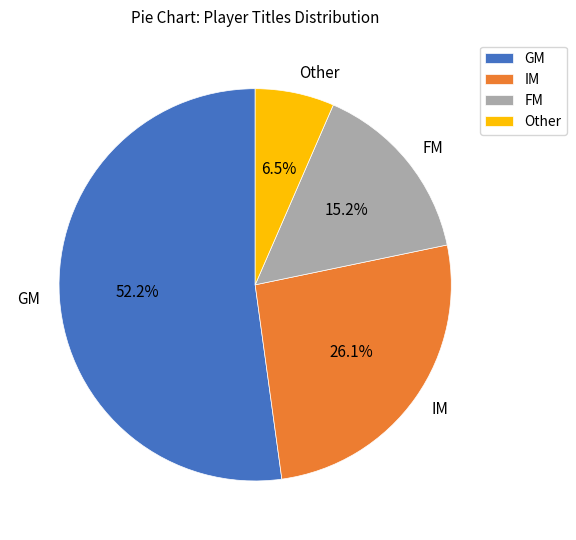

What percentage is the IM slice, to the nearest percent?

26%